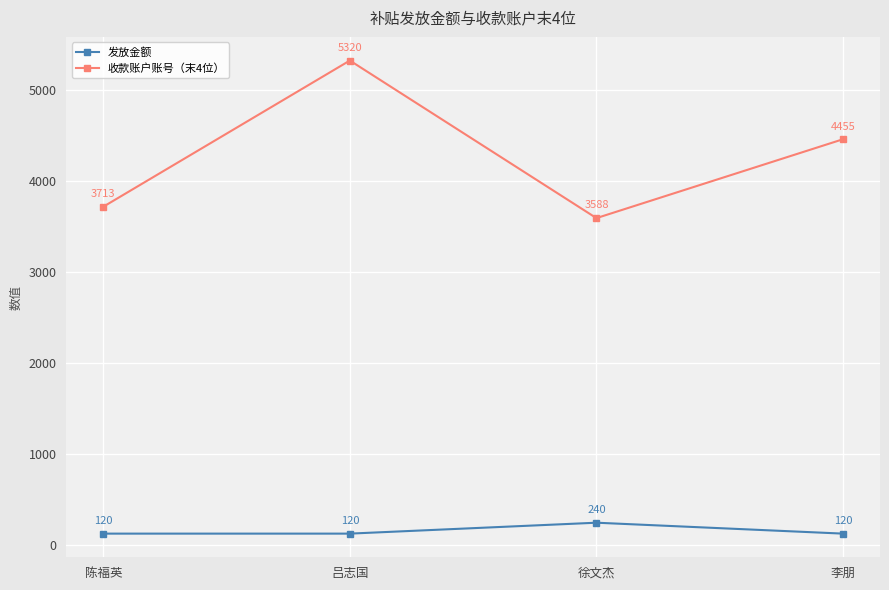

What is the label of the 4th point from the right?

陈福英